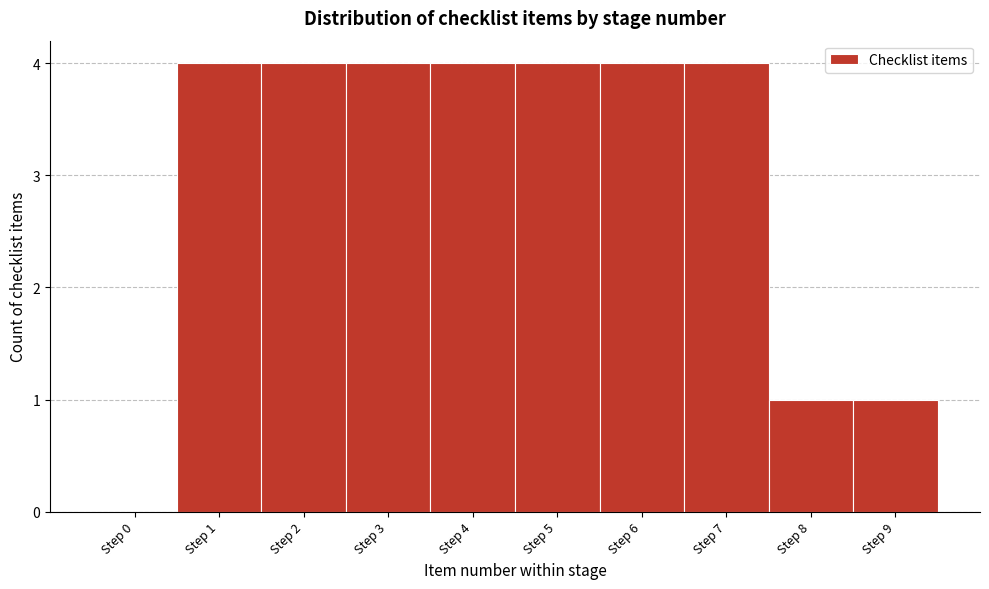

Reading left to right, what are all the values shown in this chart?

Step 0=0	Step 1=4	Step 2=4	Step 3=4	Step 4=4	Step 5=4	Step 6=4	Step 7=4	Step 8=1	Step 9=1